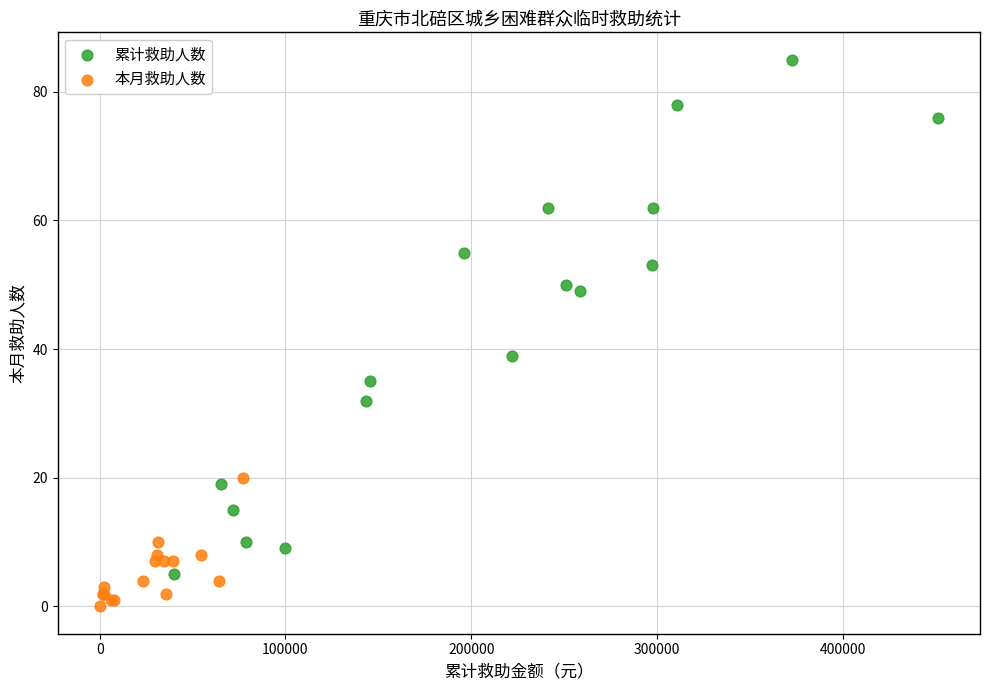

Which series has the widest spread of Y values?

累计救助人数